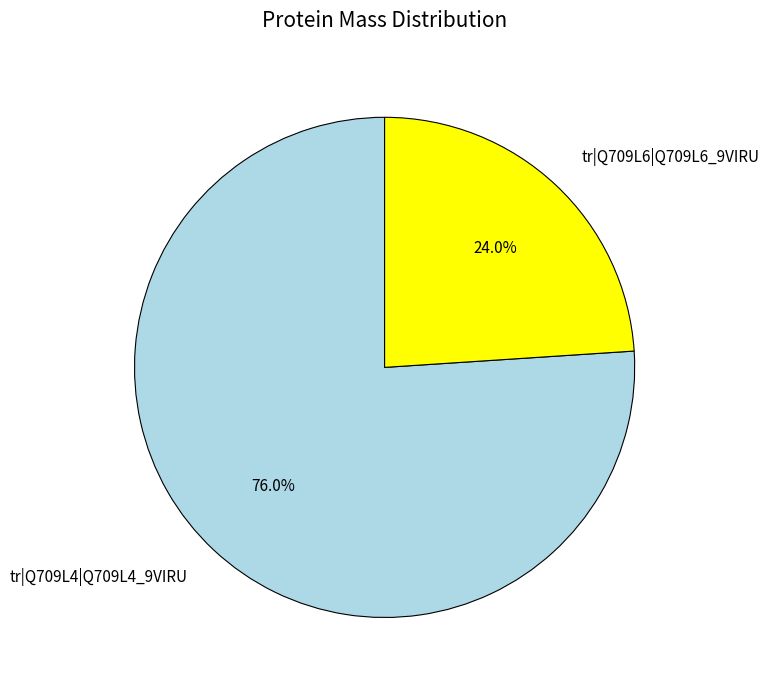

To the nearest percent, what percentage of the pie is tr|Q709L6|Q709L6_9VIRU?

24%